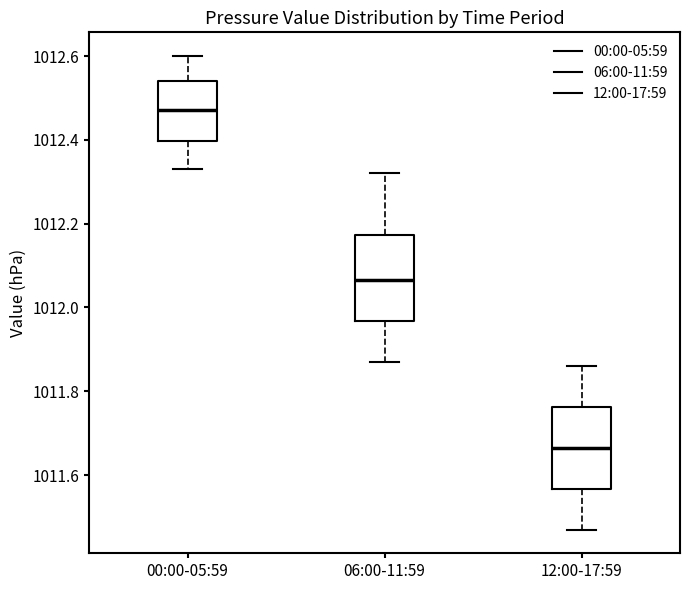

Which box has the lowest median line?

12:00-17:59